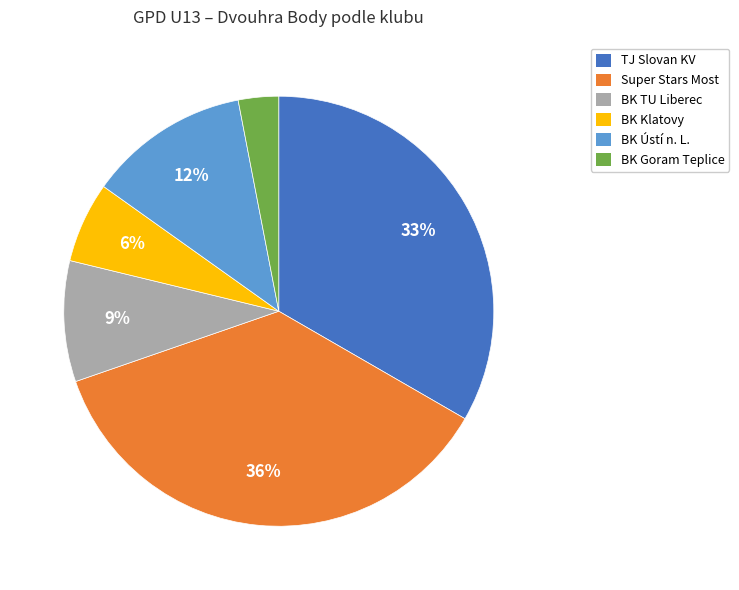

Is there a majority slice in this chart?

No